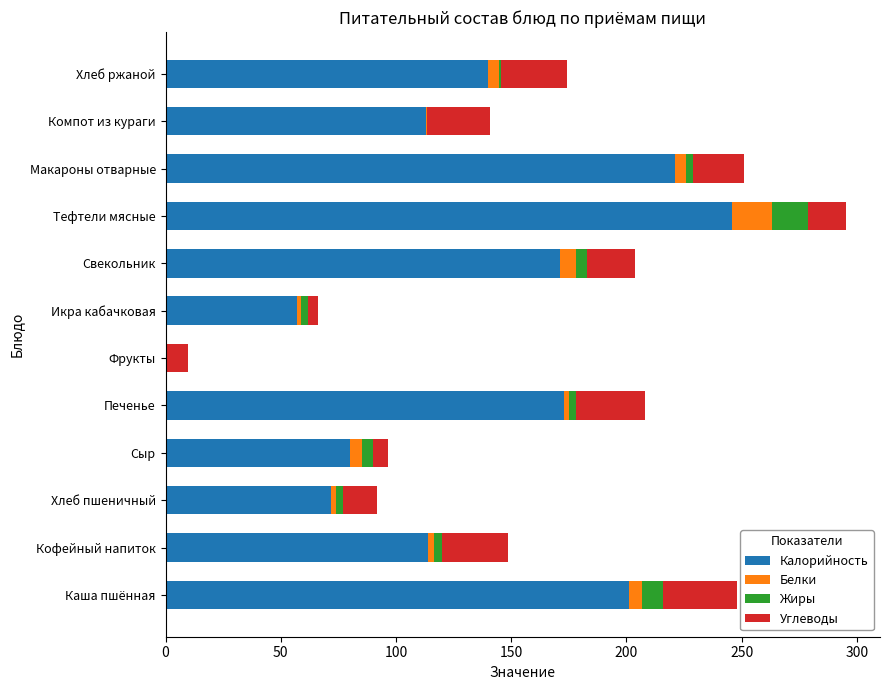

The Калорийность series shows 39.0 at Кофейный напиток. True or false?

False